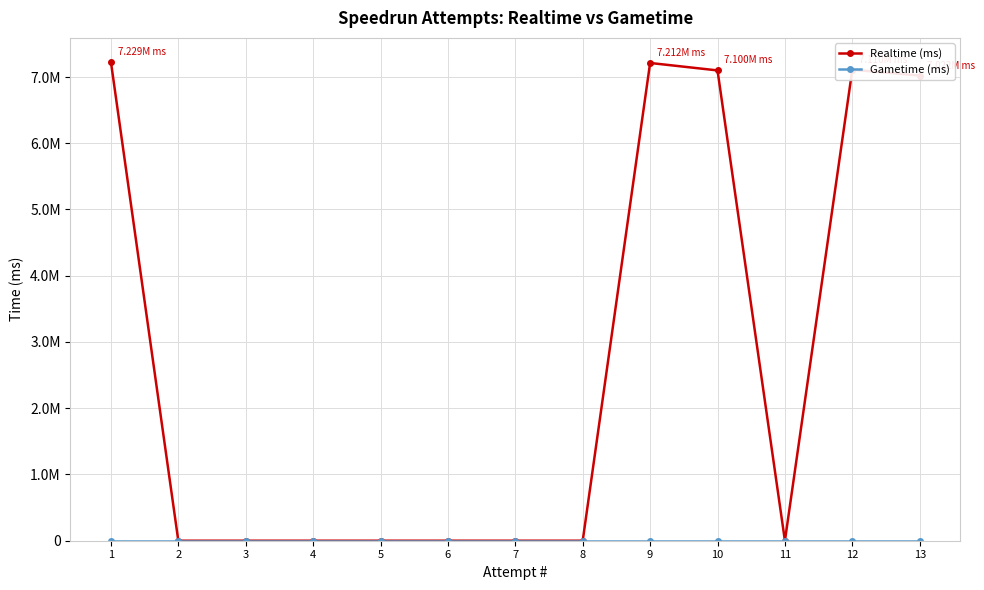

Which series has the largest total across all categories?

Realtime (ms)